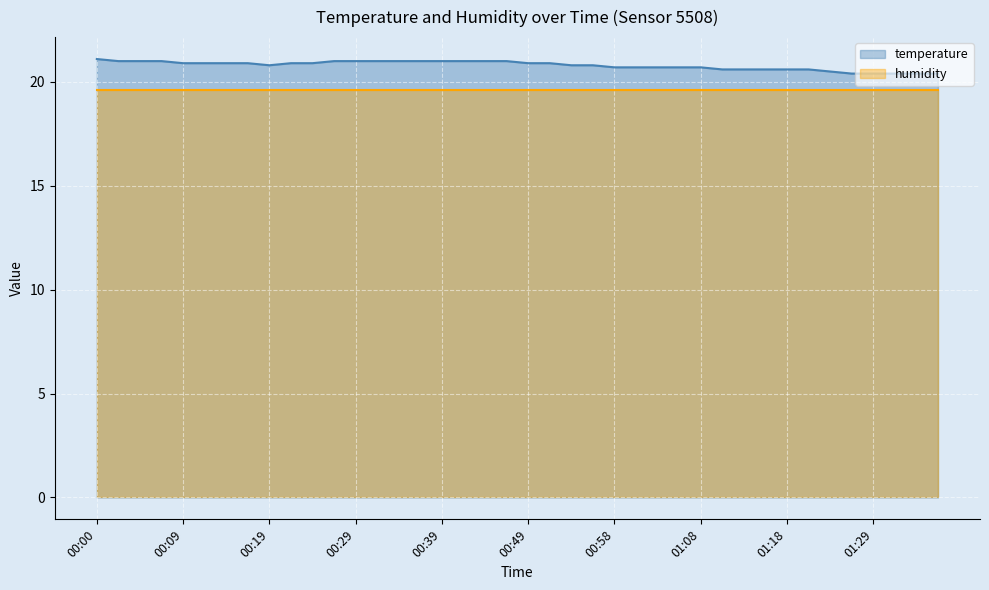

How many interior local valleys (lower than both neighbors) does the data have?

1